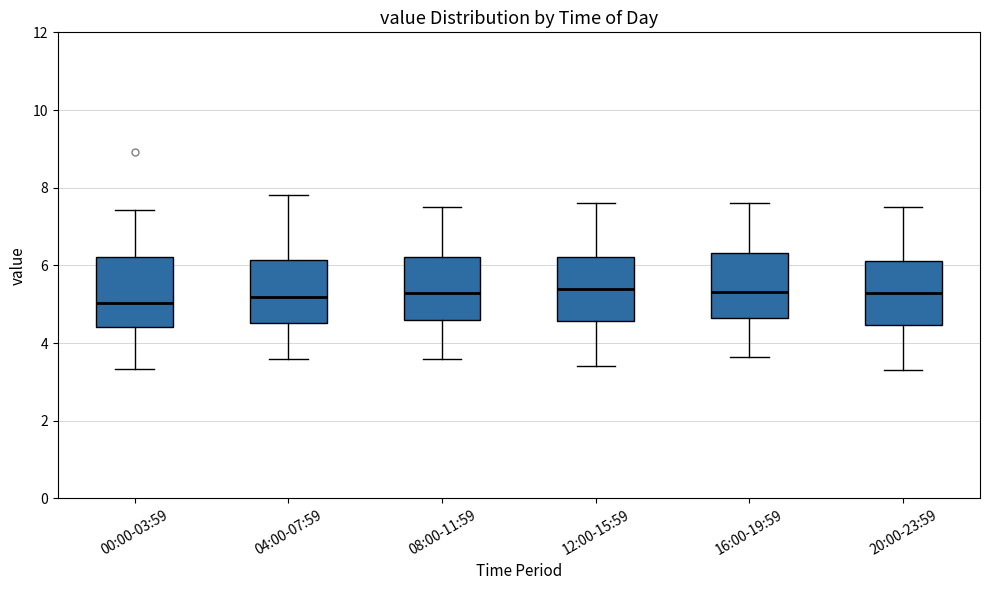

Where is the lower edge of the box for 16:00-19:59 on the y-axis? The values are not printed on the chart, so give them approximately, as read against the axis.

4.6